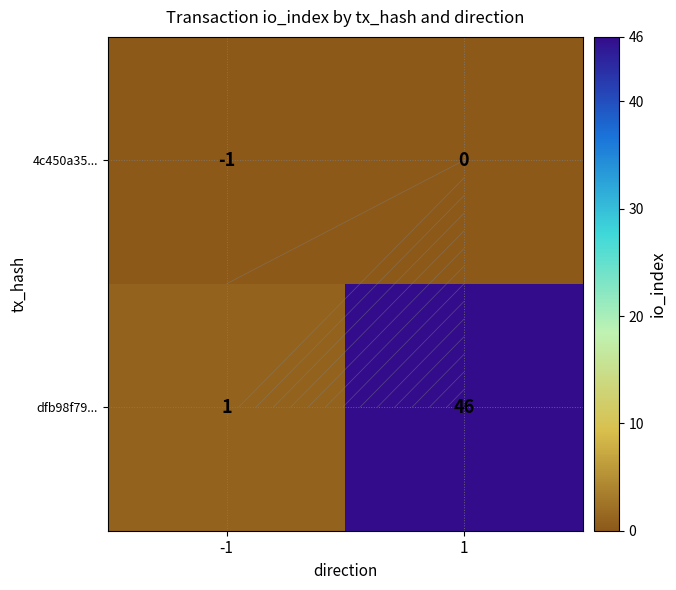

How many negative values does the 4c450a35... series have?

1